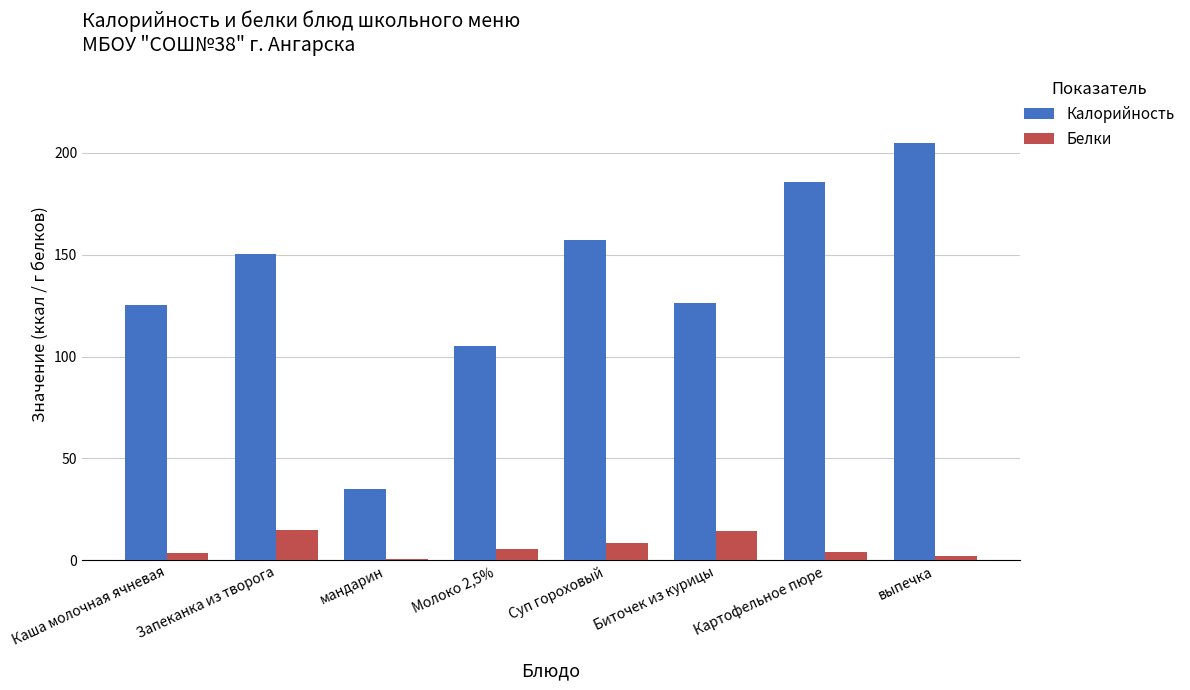

What are all the series names shown in the legend?

Калорийность, Белки